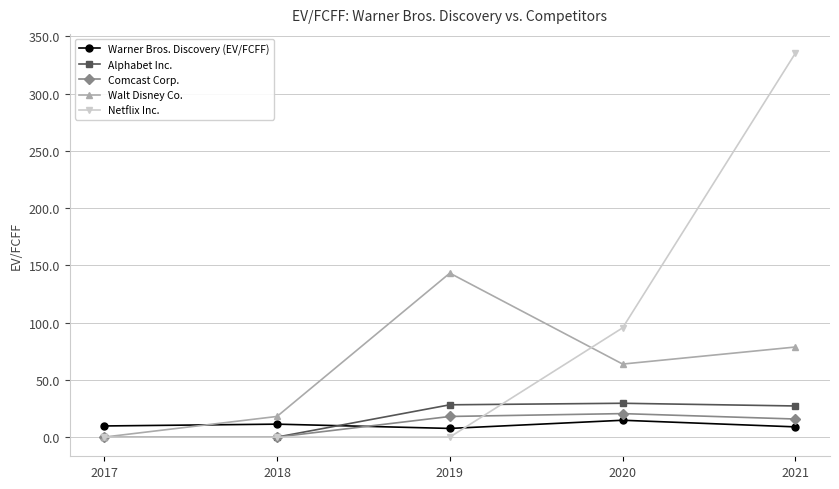

Which series has the widest spread of values?

Netflix Inc.